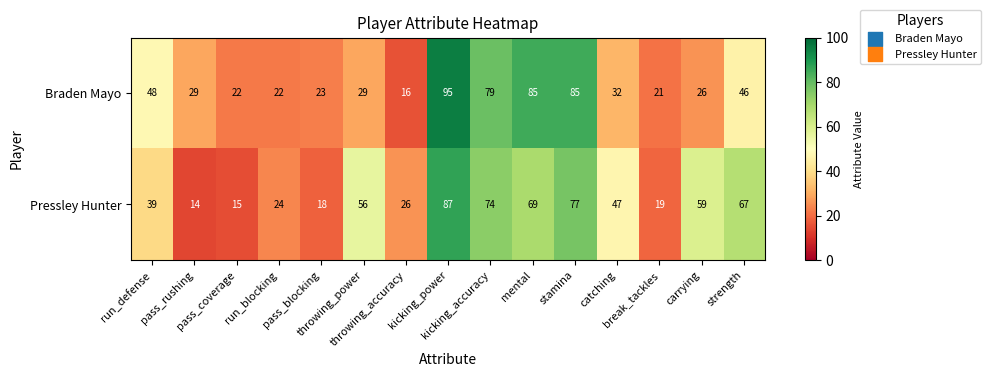

List the series in order of their overall mean, lowest first.

Braden Mayo, Pressley Hunter